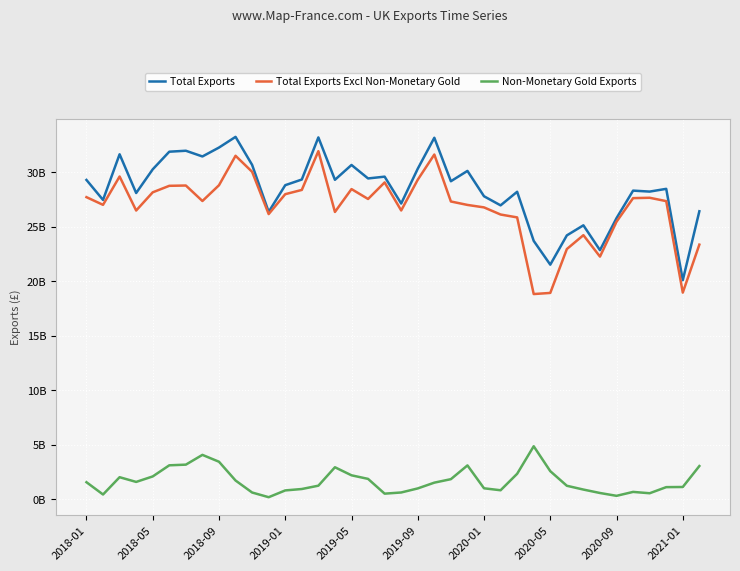

What is the greatest value displayed?

33222678176